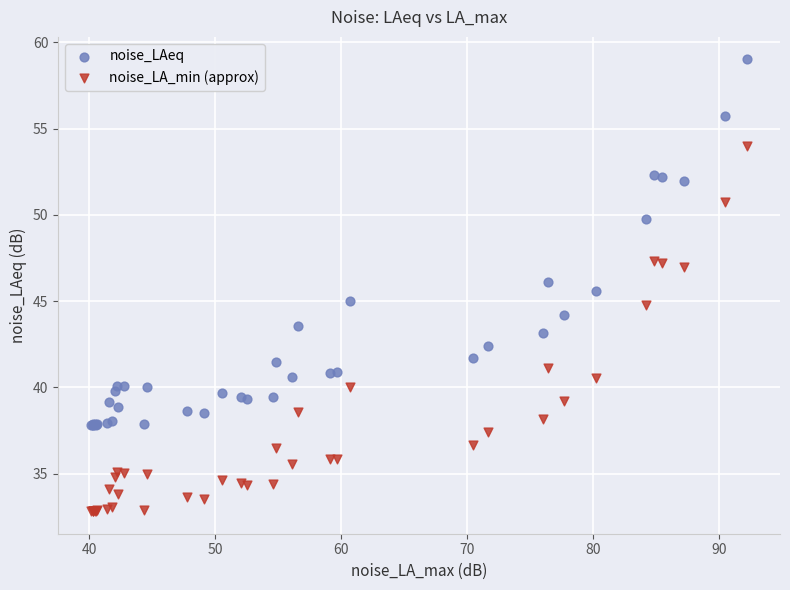

Which series reaches the maximum Y coordinate?

noise_LAeq